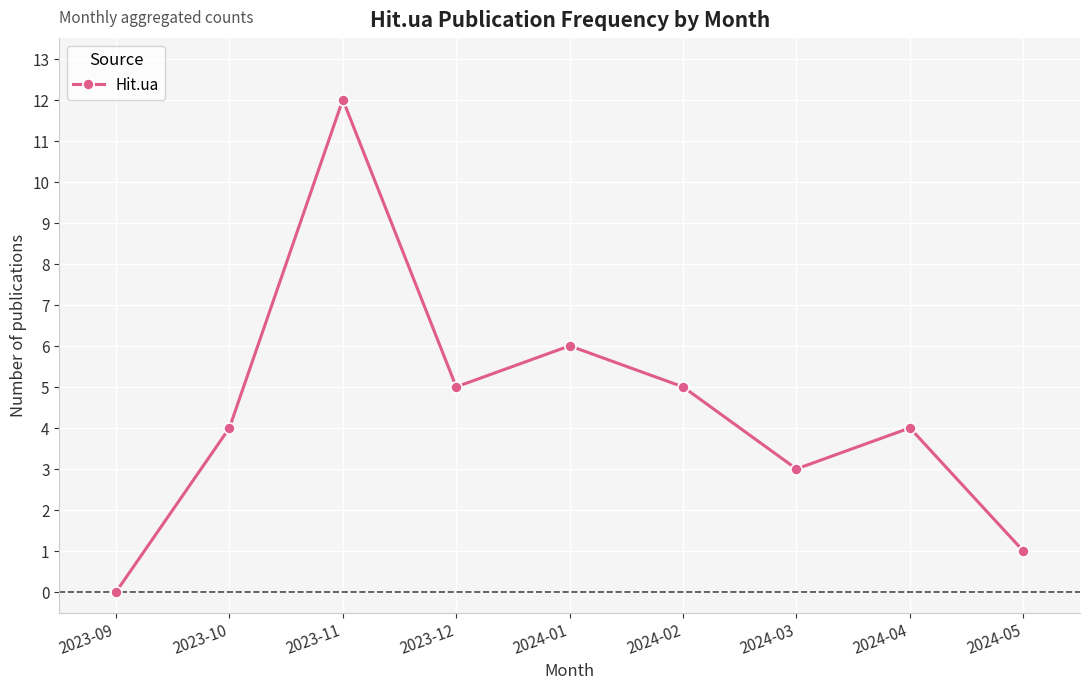

What is the difference between the maximum and minimum values?

12